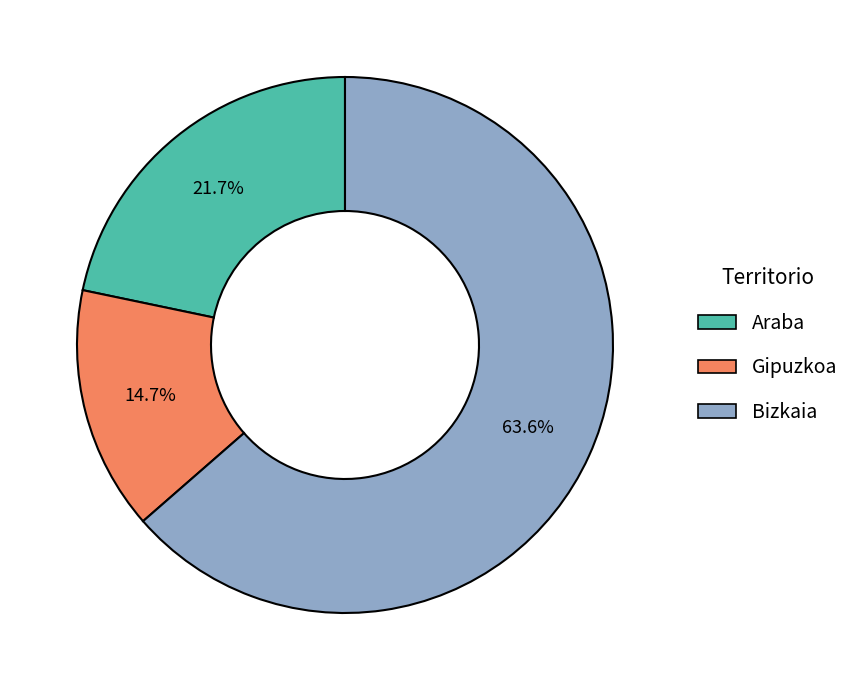

What percentage is NOT represented by Araba?

78.3%